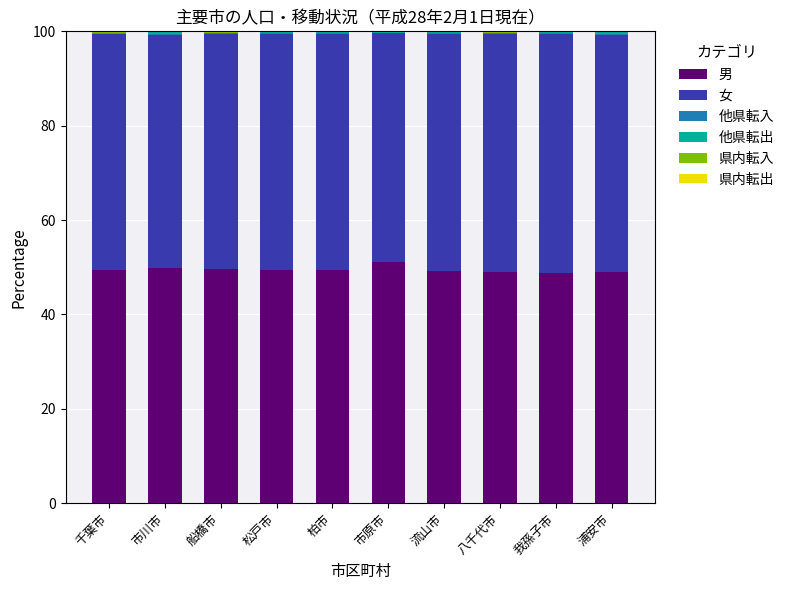

What is the sum of all 男 values?

495.2